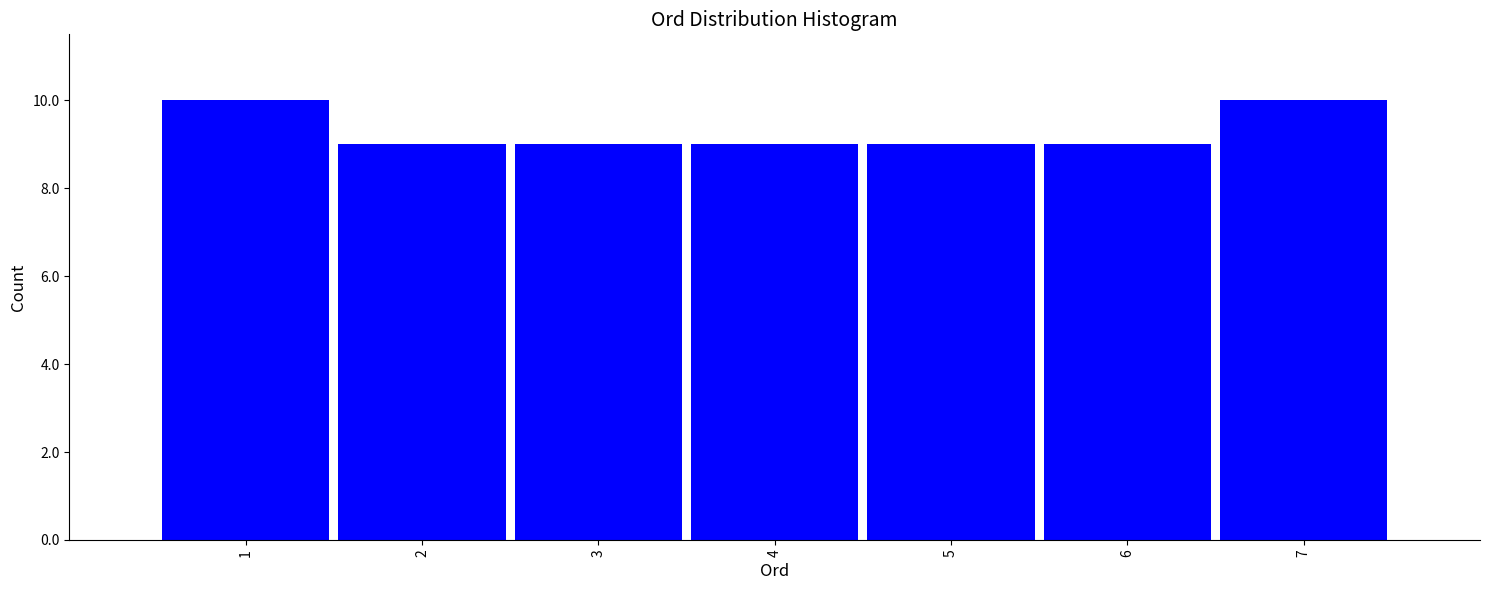

Reading left to right, extract all data points from this chart.

1=10	2=9	3=9	4=9	5=9	6=9	7=10